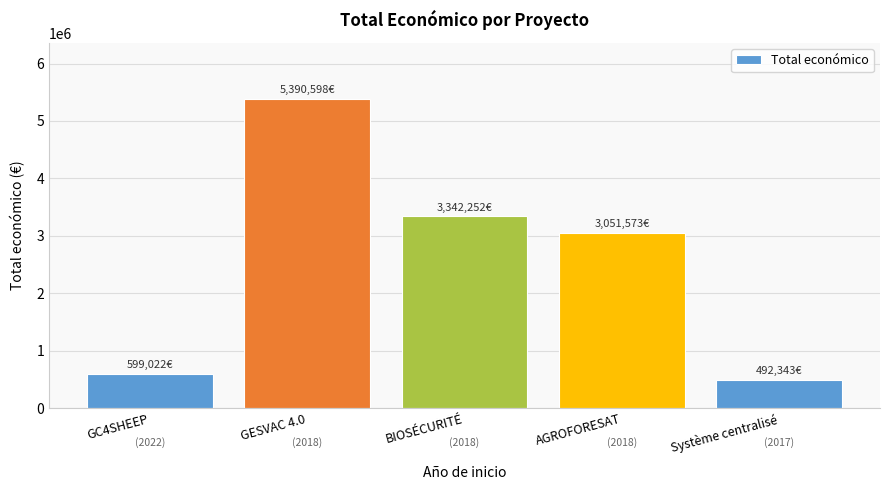

Count the number of data series in this chart.

1